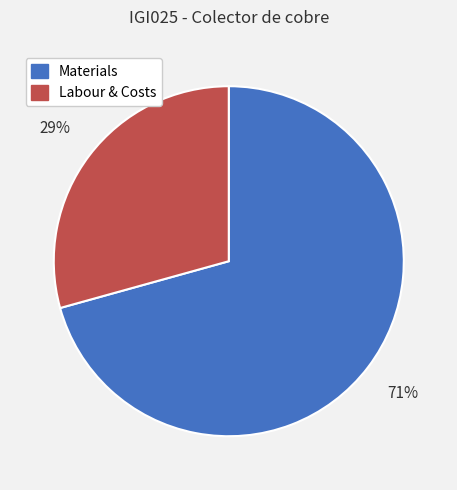

Is there a majority slice in this chart?

Yes